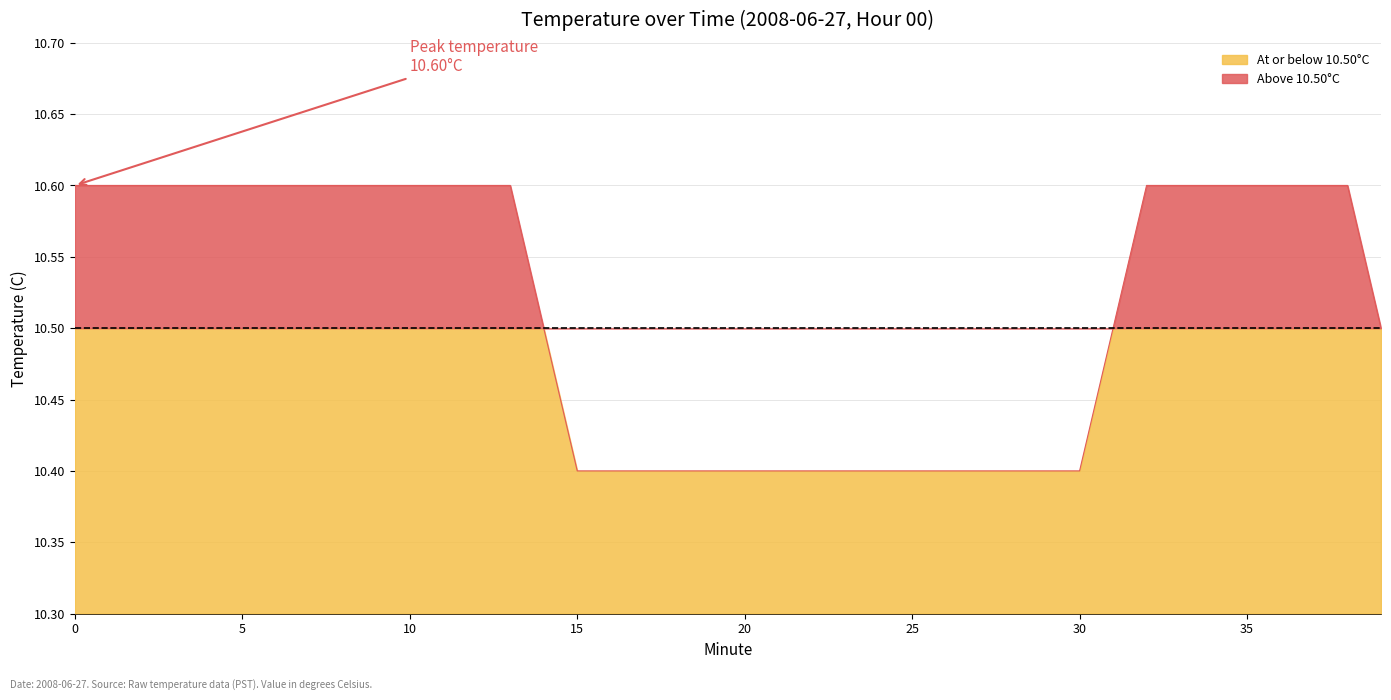

List the labels in order of value, smallest first.

15, 16, 17, 18, 19, 20, 21, 22, 23, 24, 25, 26, 27, 28, 29, 30, 14, 31, 39, 0, 1, 2, 3, 4, 5, 6, 7, 8, 9, 10, 11, 12, 13, 32, 33, 34, 35, 36, 37, 38